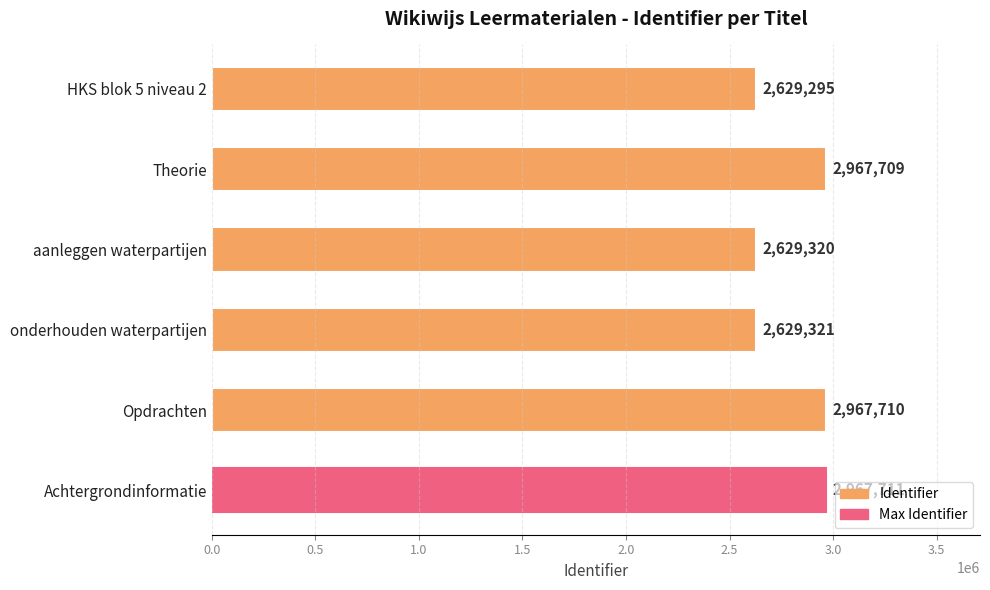

The value at Opdrachten is 5145765. True or false?

False